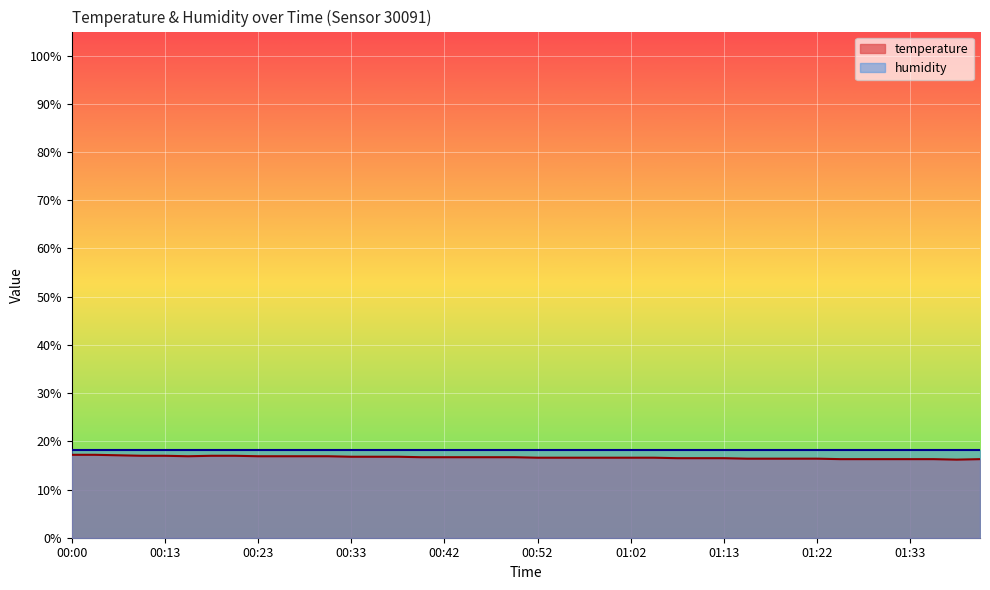

Reading left to right, transcribe all the data shown in this chart.

17.2	17.2	17.1	17.0	17.0	16.9	17.0	17.0	16.9	16.9	16.9	16.9	16.8	16.8	16.8	16.7	16.7	16.7	16.7	16.7	16.6	16.6	16.6	16.6	16.6	16.6	16.5	16.5	16.5	16.4	16.4	16.4	16.4	16.3	16.3	16.3	16.3	16.3	16.2	16.3